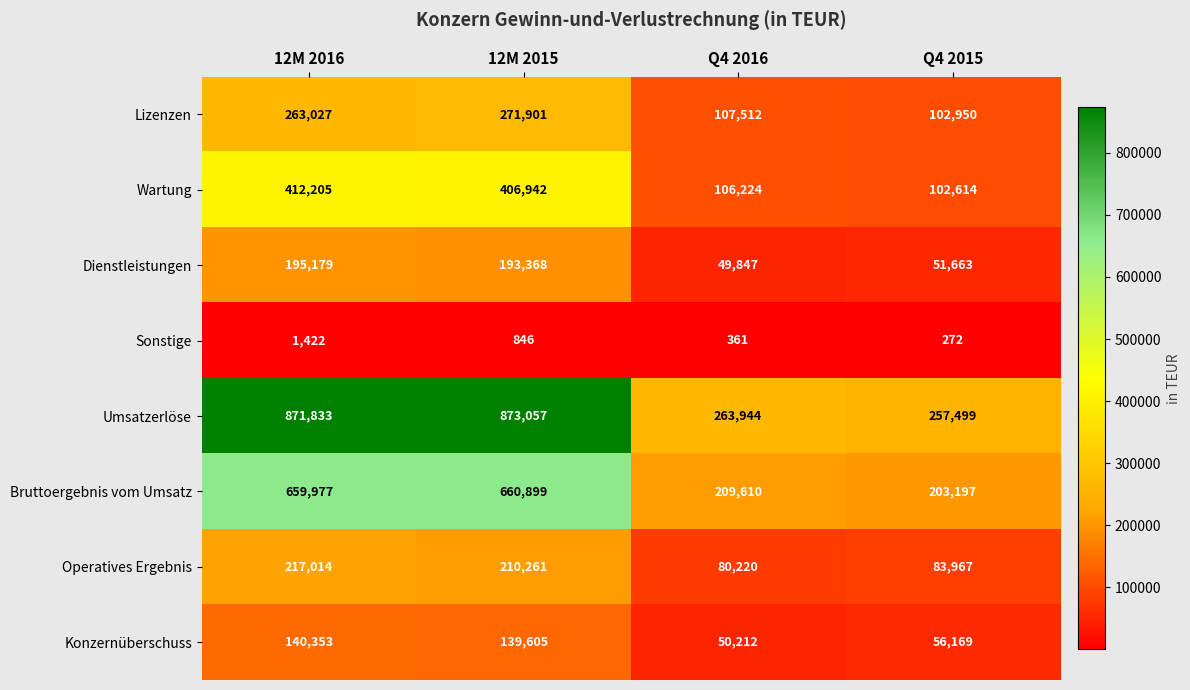

Is it true that Wartung equals 106224 at Q4 2016?

True